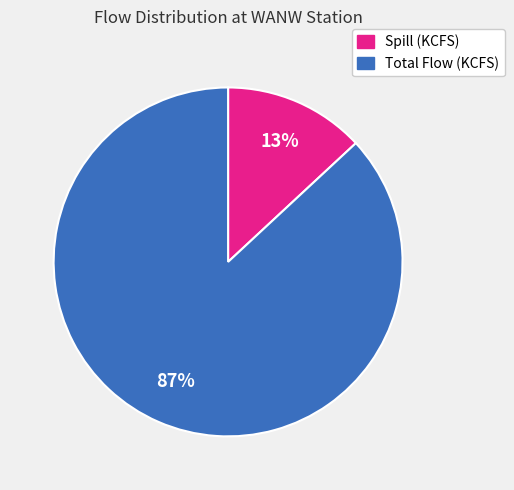

What percentage is the Total Flow (KCFS) slice, to the nearest percent?

87%